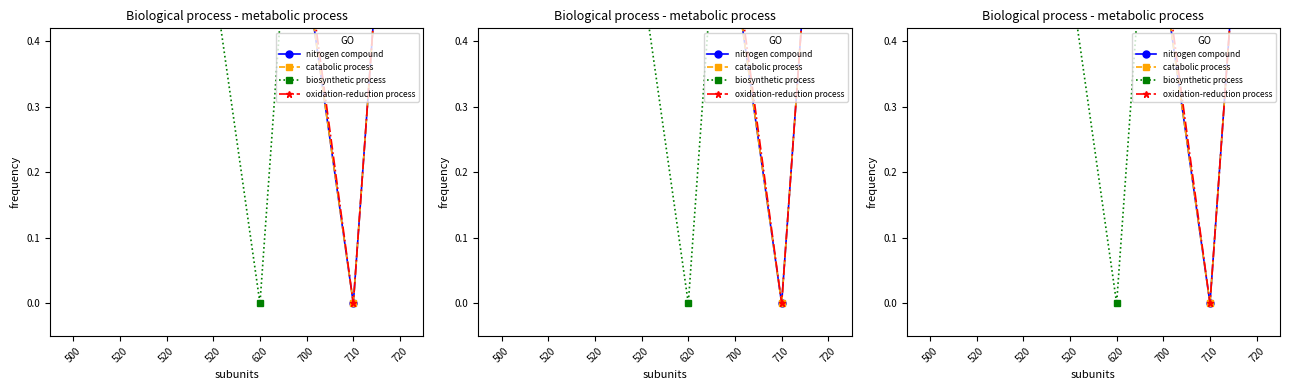

What are all the series names shown in the legend?

nitrogen compound, catabolic process, biosynthetic process, oxidation-reduction process